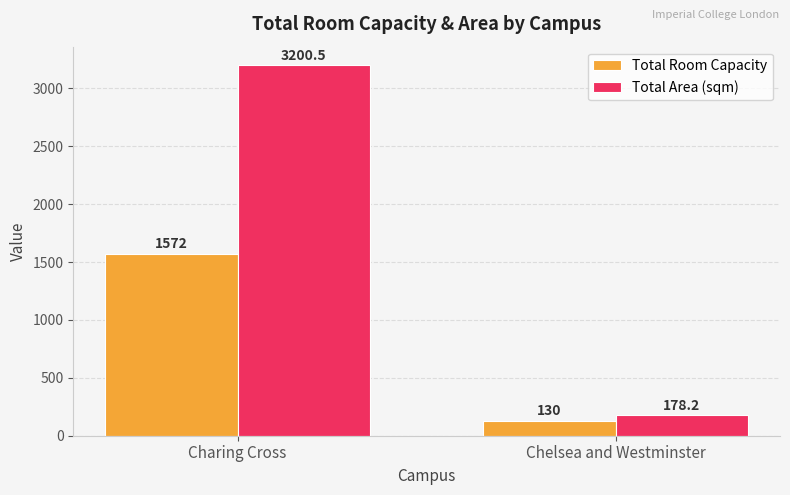

What position from the right is Charing Cross?

2